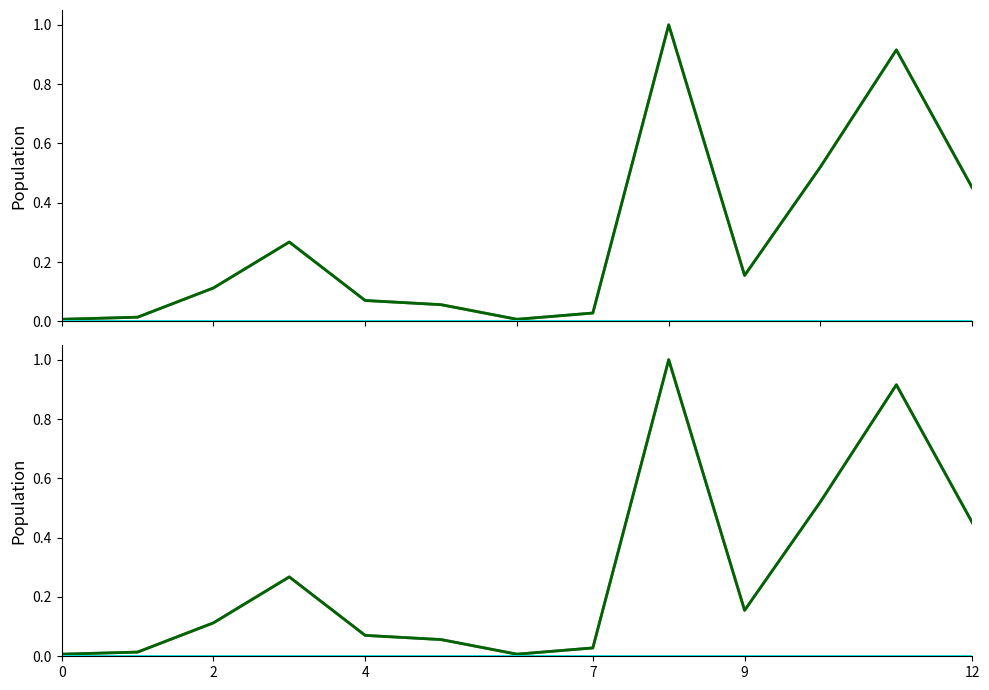

At how many categories does at least one series exceed 0?

13